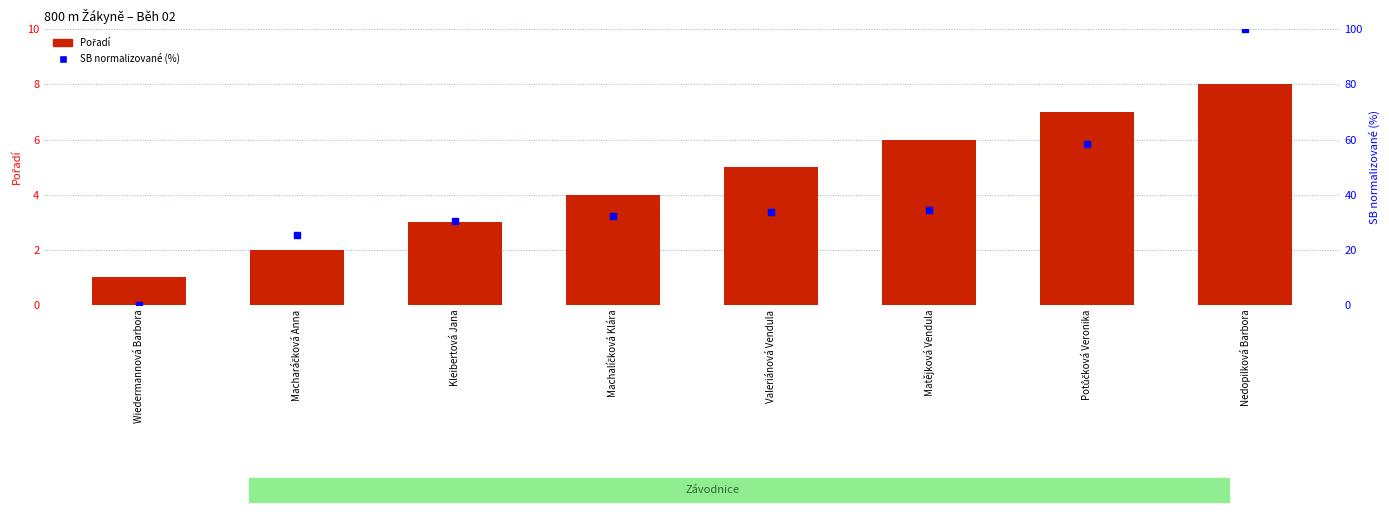

What is the lowest value of the Pořadí series?

1.0